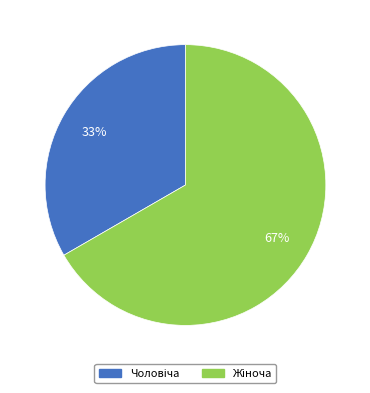

To the nearest percent, what is the average slice percentage?

50%